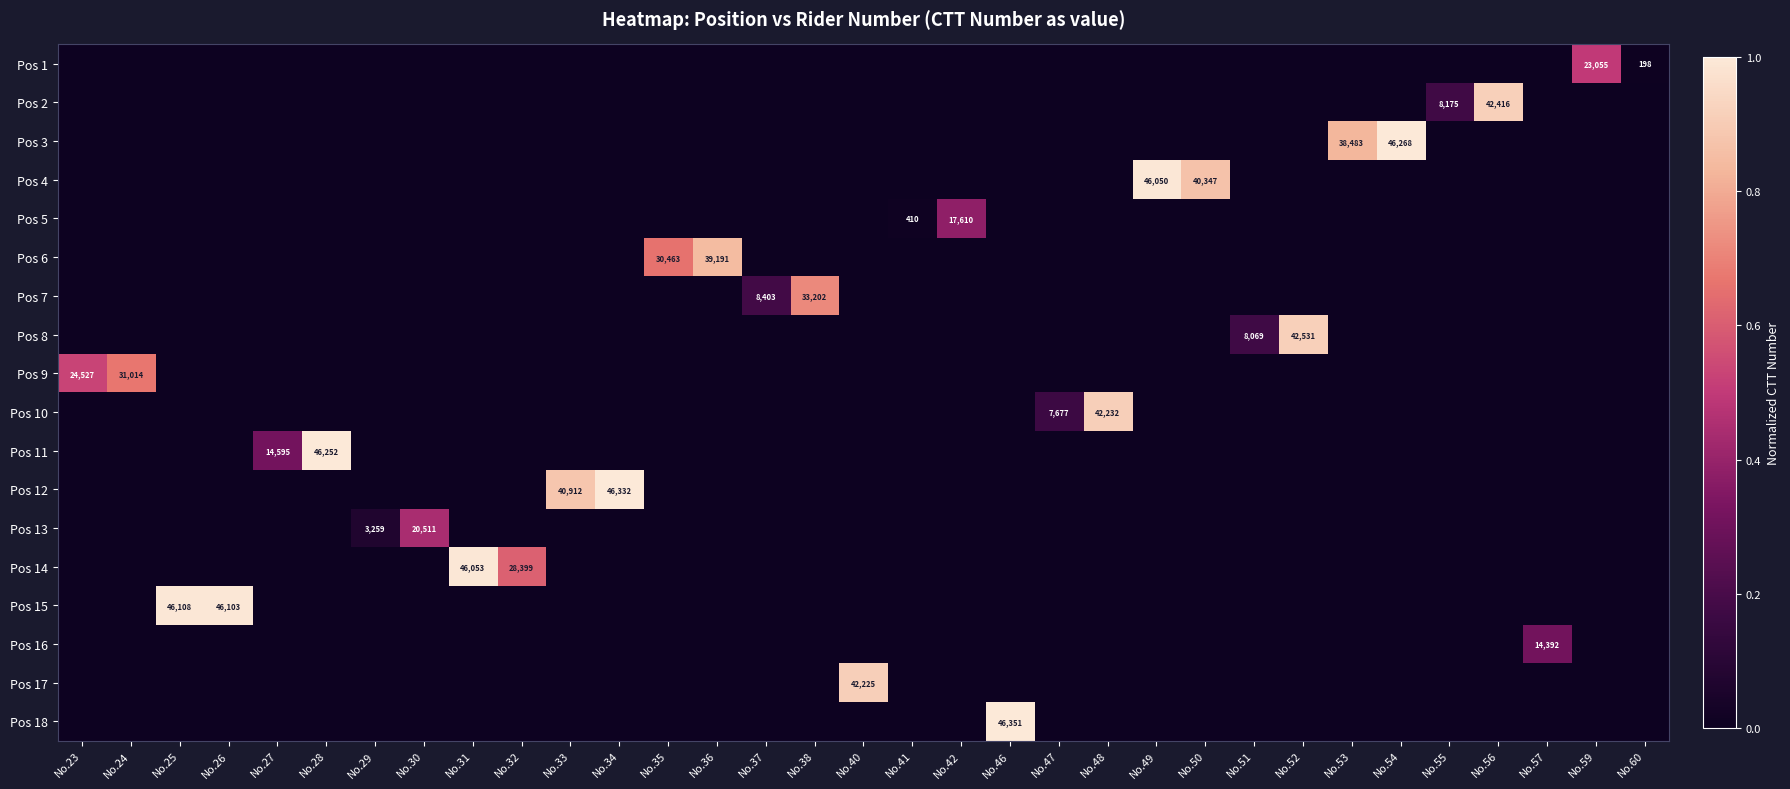

True or false: Pos 15 has a value of -0.7 at No.37.

False